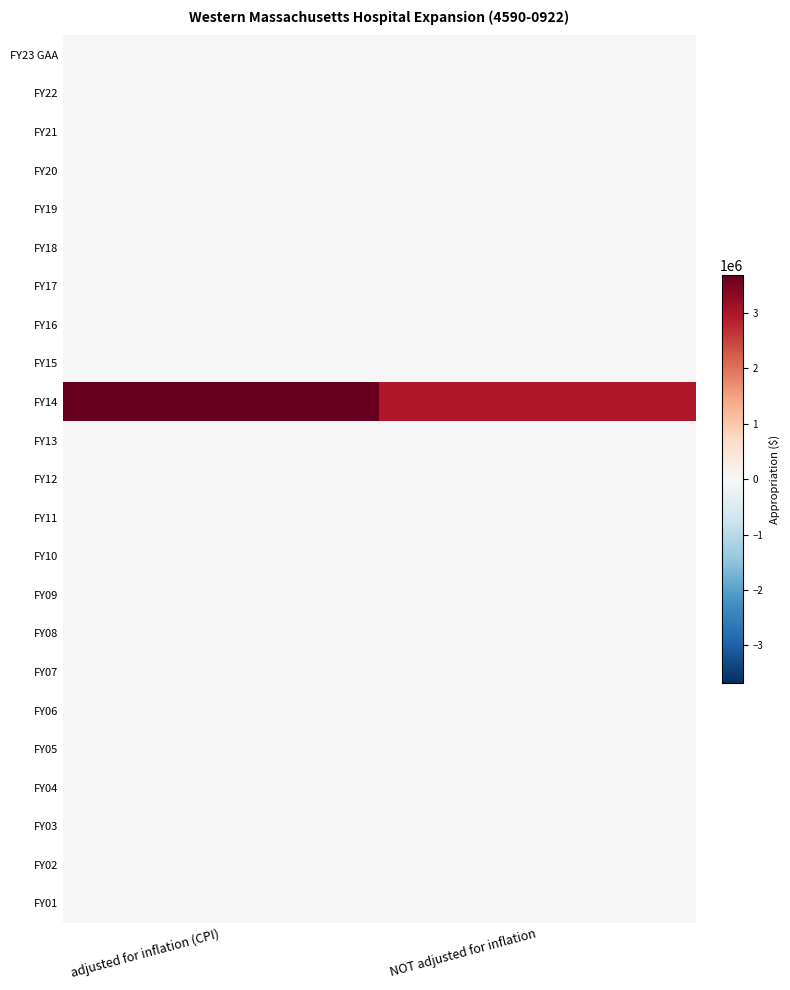

Count the number of data series in this chart.

23